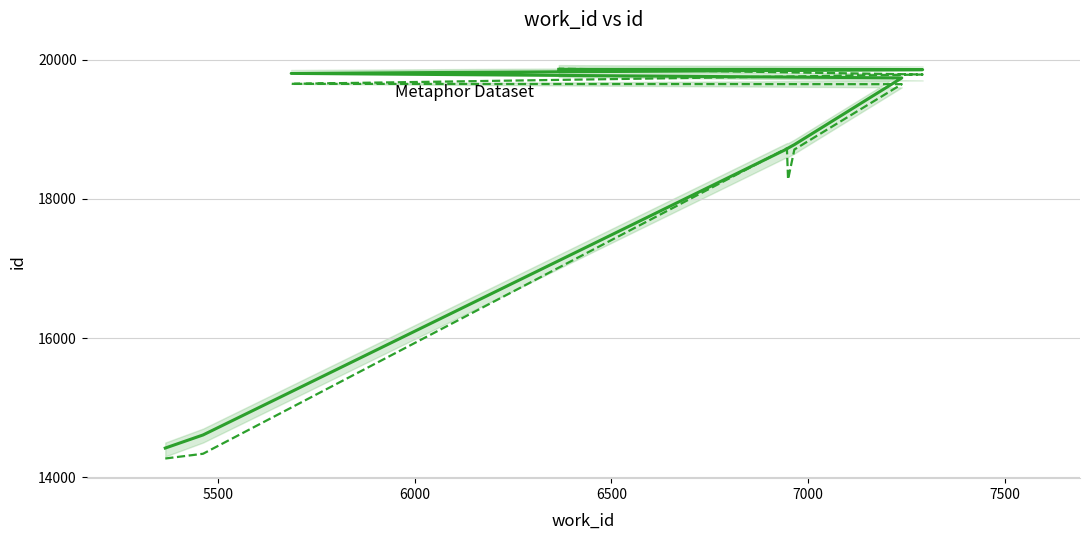

Reading left to right, transcribe all the data shown in this chart.

id (solid): 14421	14609	18716	18728	18778	19736	19801	19855	19859
id (dashed): 14271	14339	18726	18278	18708	19646	19651	19785	19869